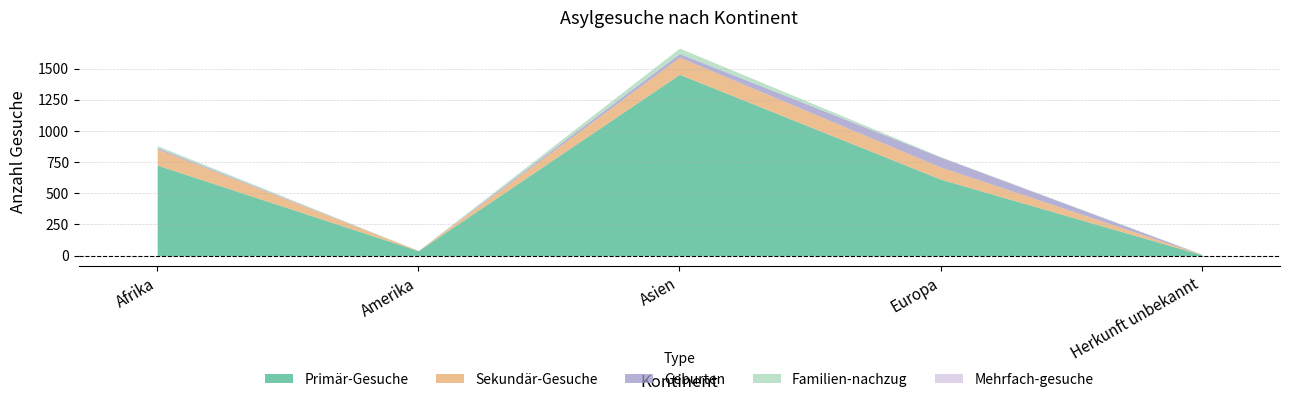

True or false: Mehrfach-gesuche has more than 0 interior local peaks.

False